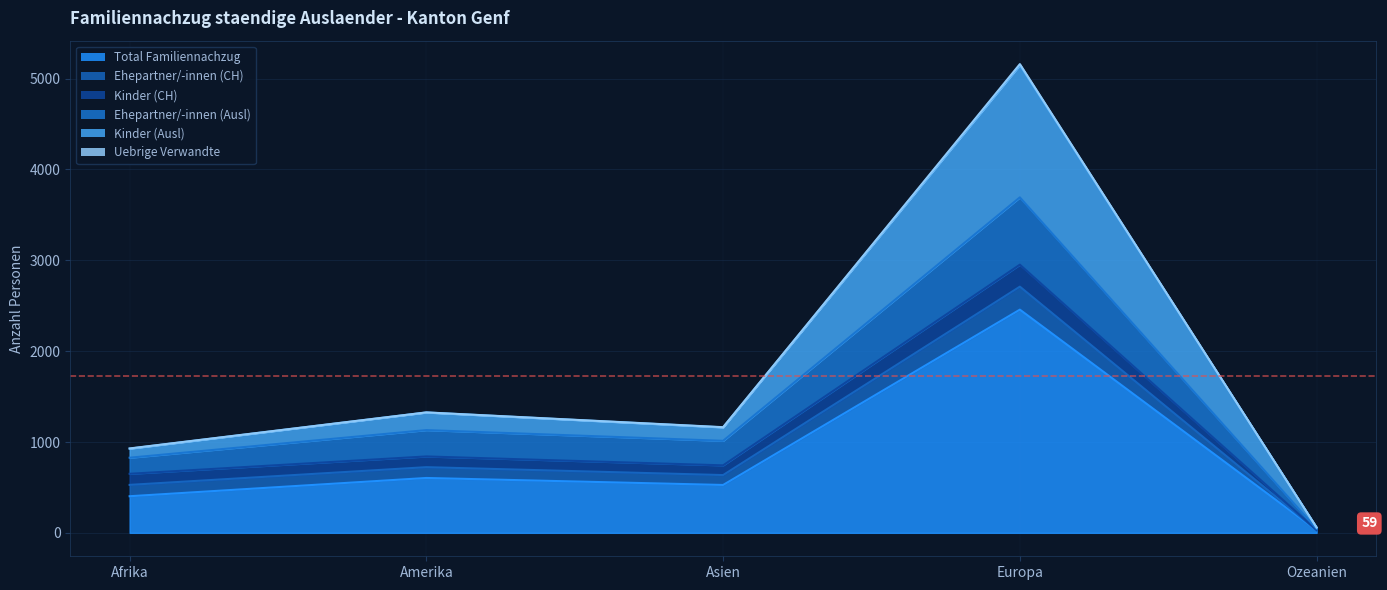

Rank the categories by Kinder (Ausl) value from lowest to highest.

Ozeanien, Afrika, Asien, Amerika, Europa